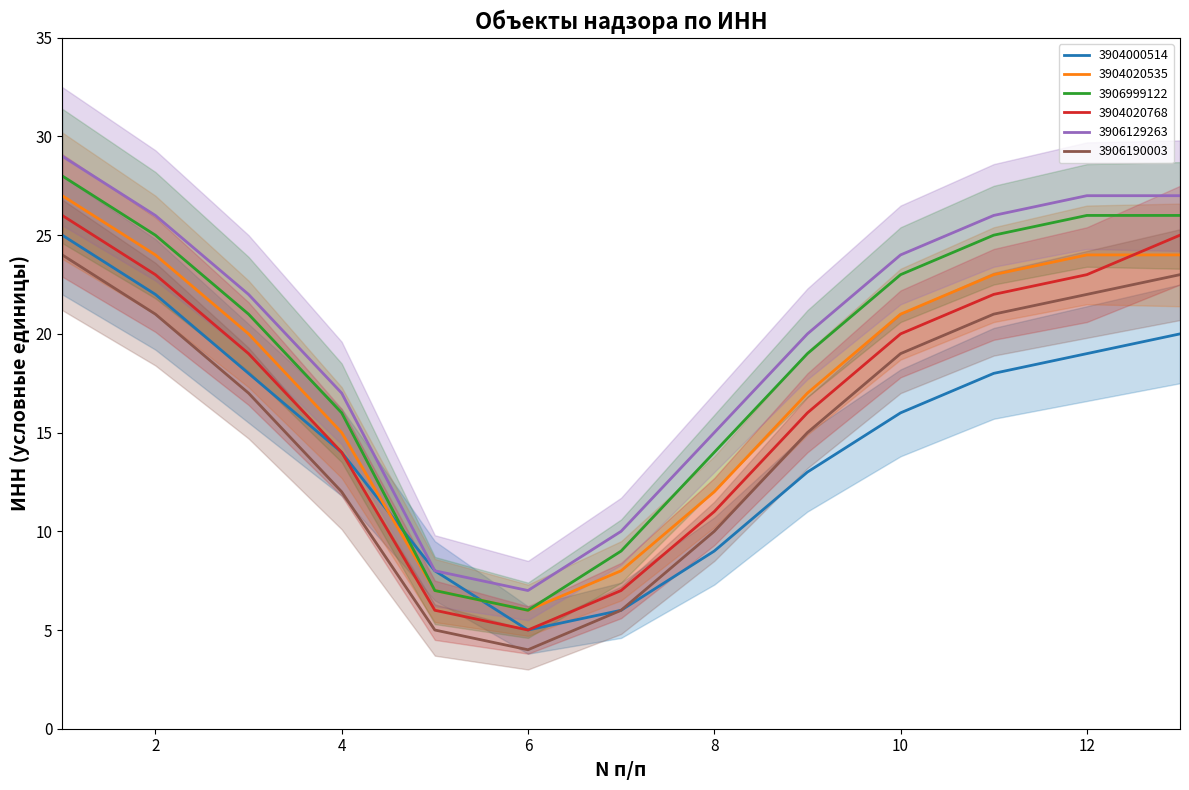

What is the difference between the highest and lowest values at 13?

7